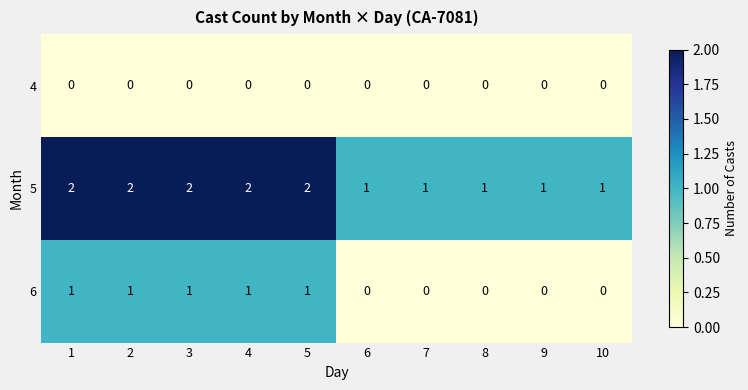

Reading right to left, transcribe all the data shown in this chart.

4: 10=0	9=0	8=0	7=0	6=0	5=0	4=0	3=0	2=0	1=0
5: 10=1	9=1	8=1	7=1	6=1	5=2	4=2	3=2	2=2	1=2
6: 10=0	9=0	8=0	7=0	6=0	5=1	4=1	3=1	2=1	1=1